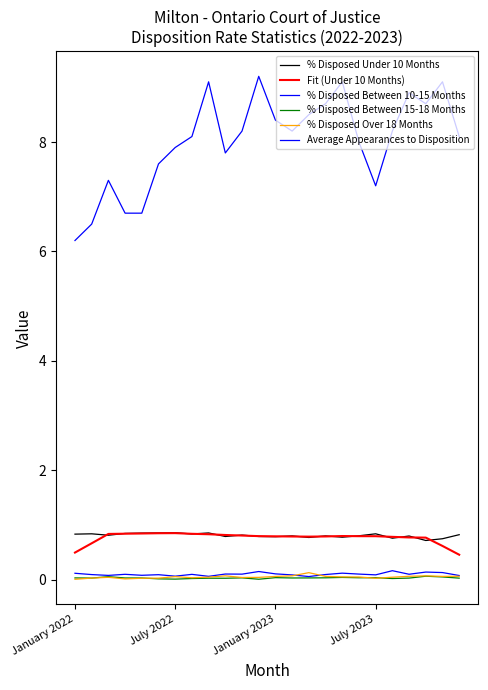

What is the sum of all % Disposed Over 18 Months values?

1.2